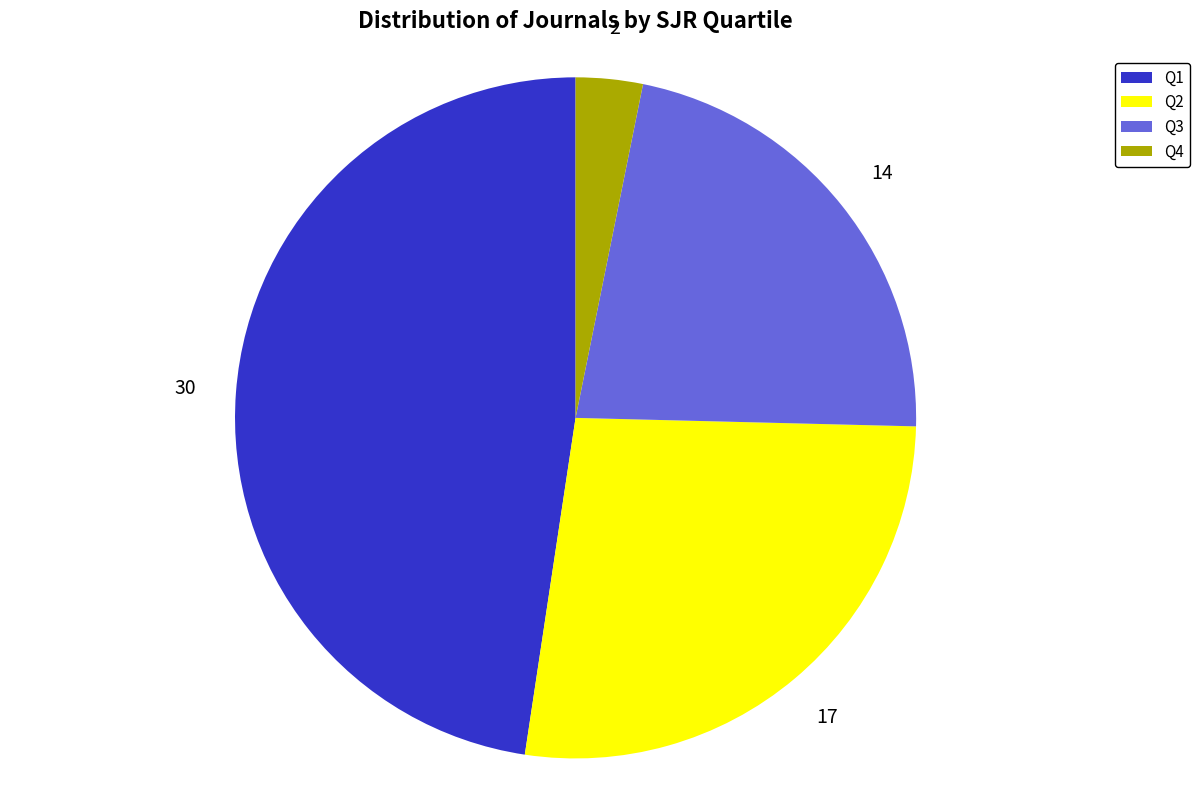

Count the number of slices in the pie.

4